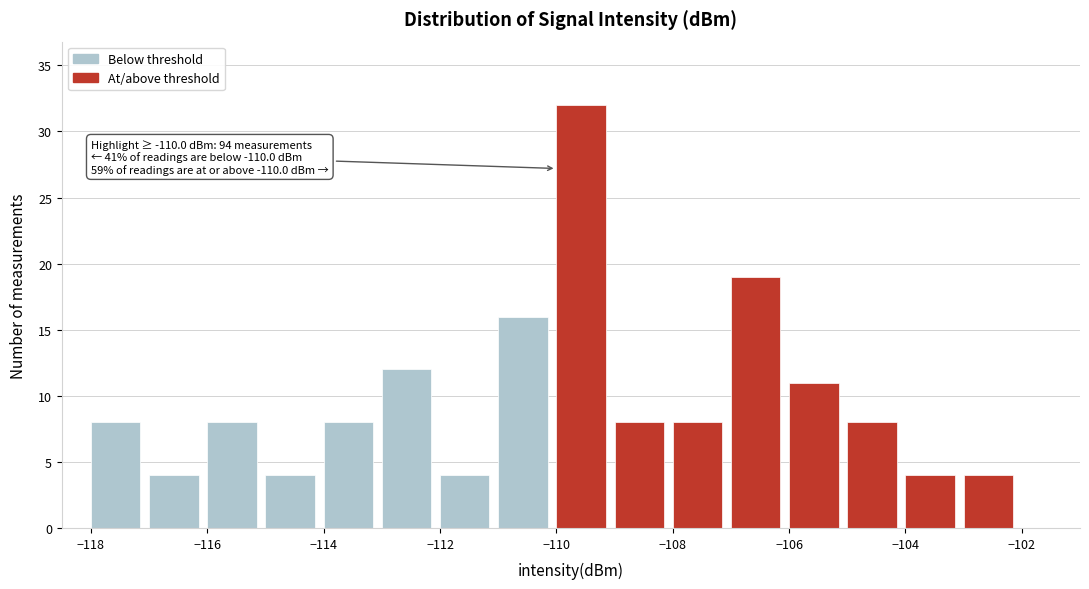

Which range on the x-axis has the tallest bar?

-110 to -109